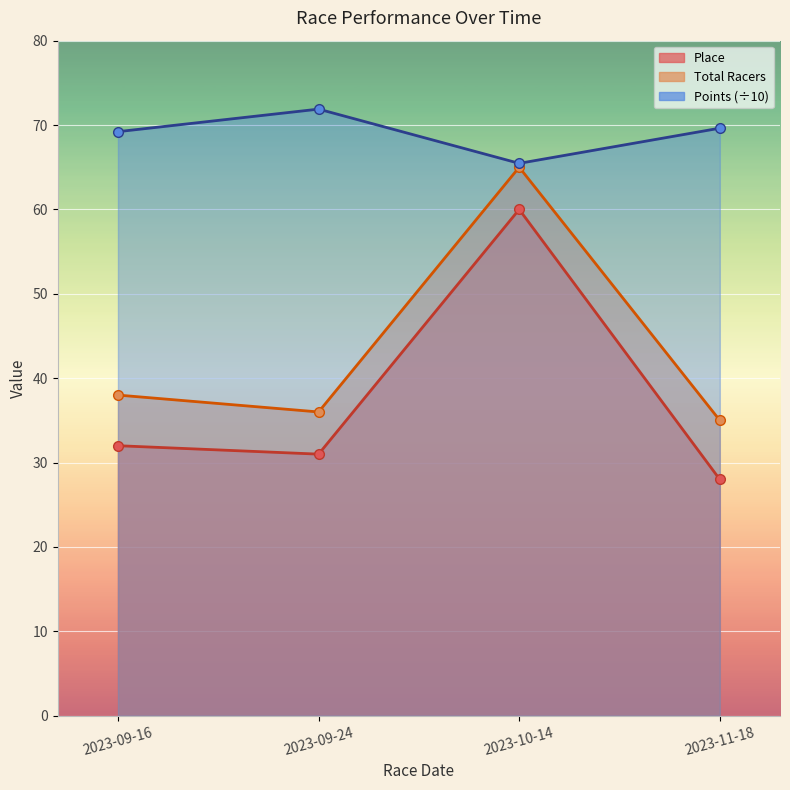

What is the label of the 3rd point from the left?

2023-10-14